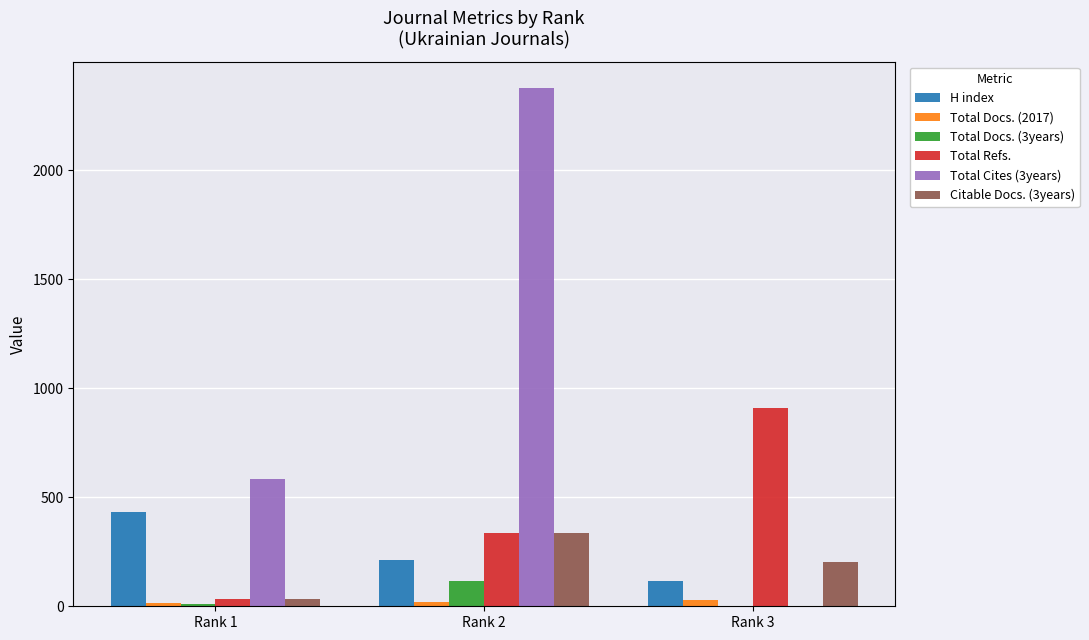

The value of Total Cites (3years) at Rank 1 is 995. True or false?

False